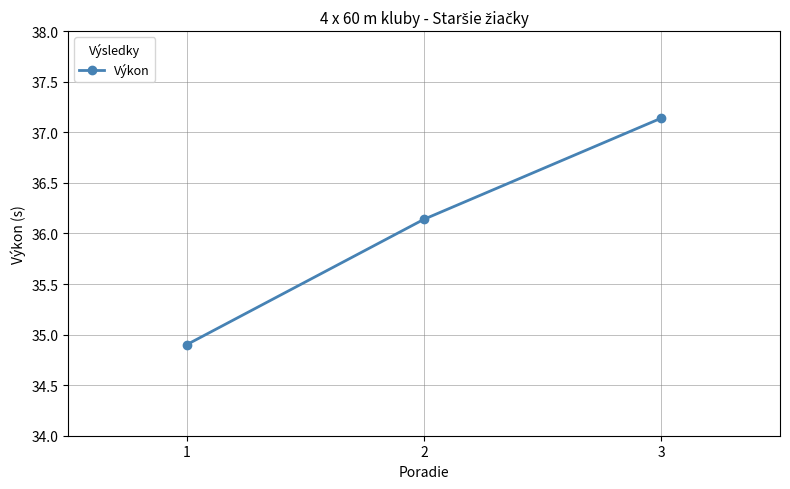

List the labels in order of value, largest first.

3, 2, 1